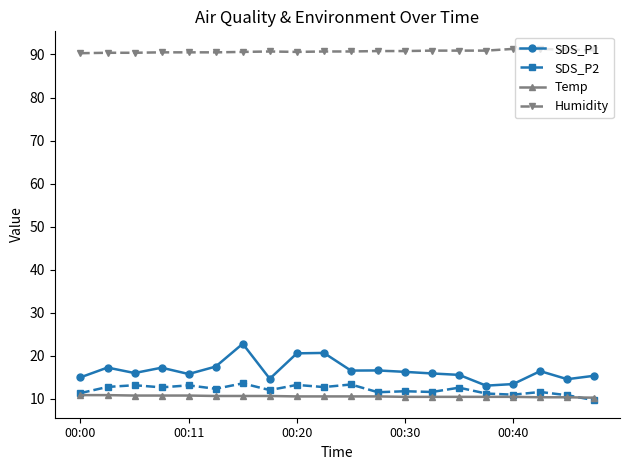

At how many categories does at least one series exceed 74?

20